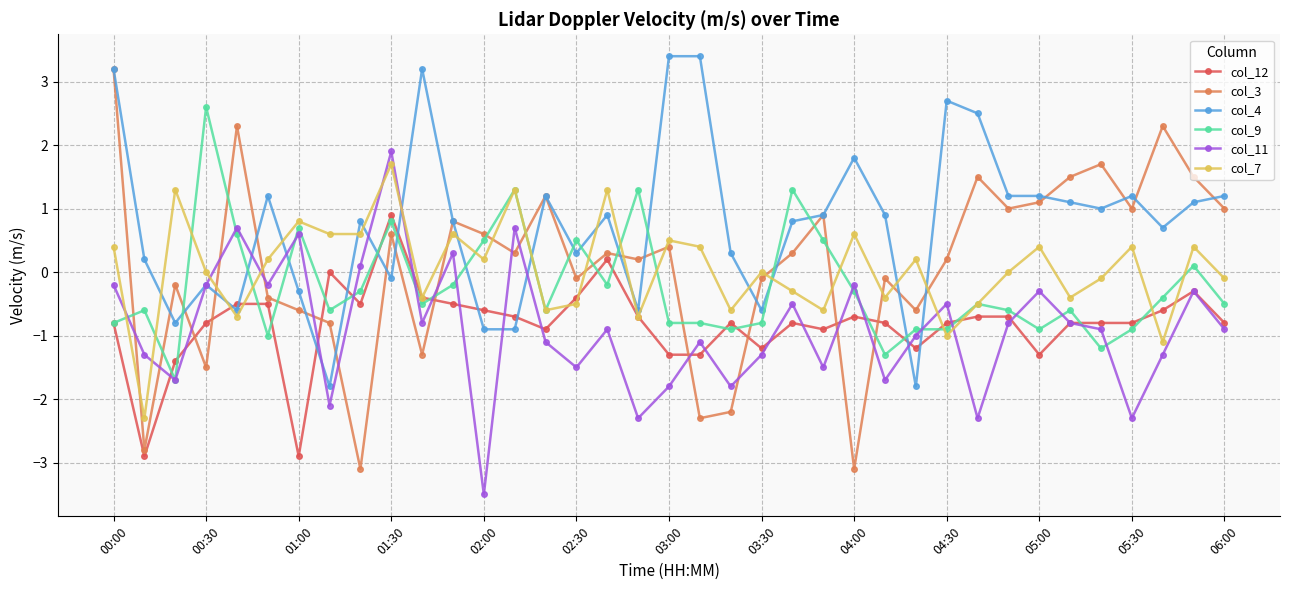

Rank the series by their maximum value, from lowest to highest.

col_12, col_7, col_11, col_9, col_3, col_4